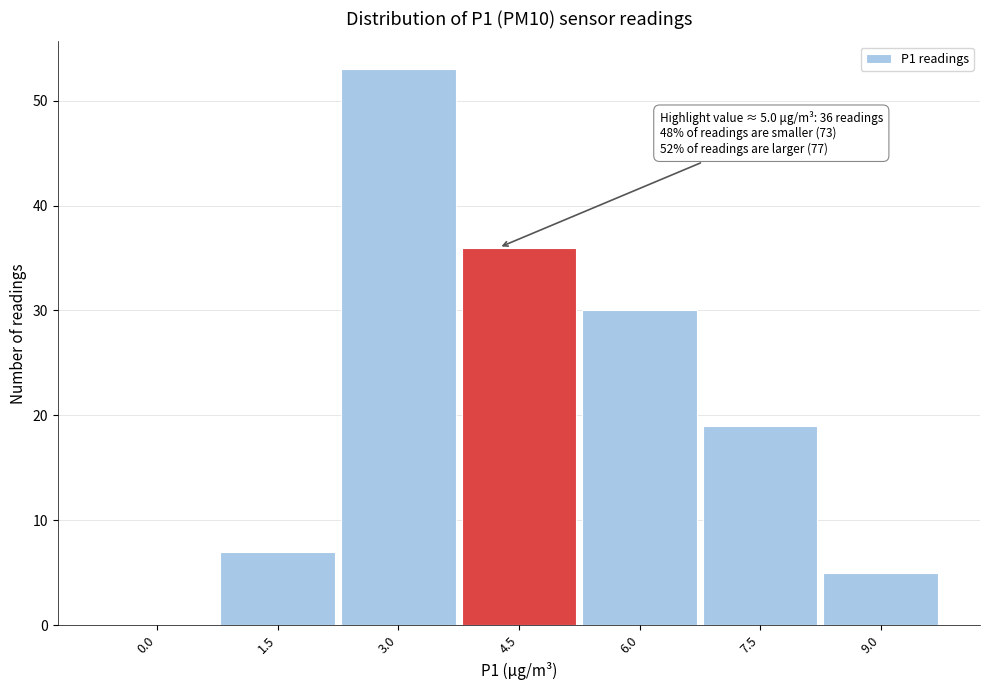

Reading left to right, transcribe all the data shown in this chart.

0.0=0	1.5=7	3.0=53	4.5=36	6.0=30	7.5=19	9.0=5